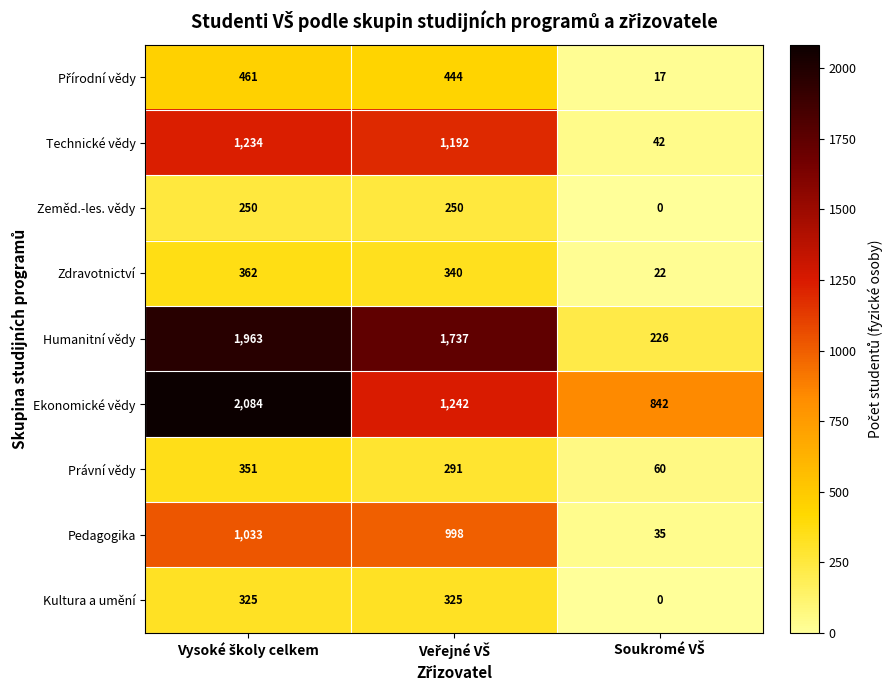

Which series has the widest spread of values?

Humanitní vědy